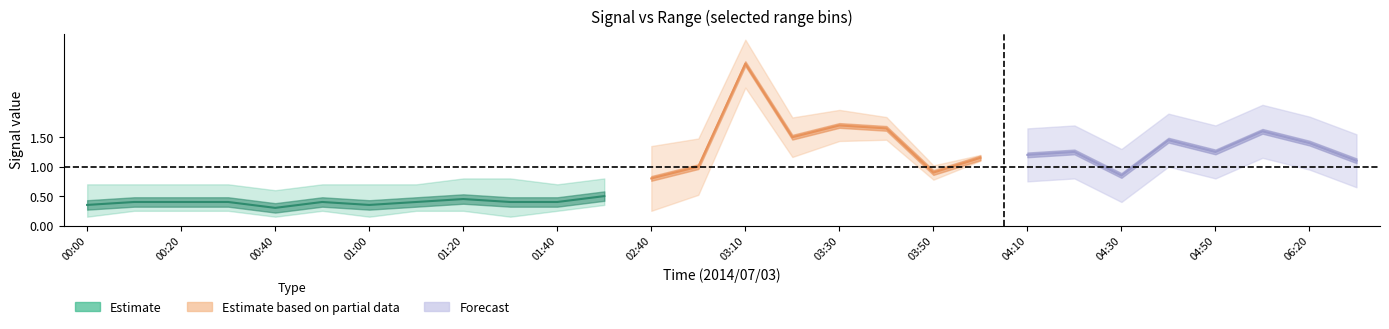

Between 00:50 and 01:40, which is larger?

00:50